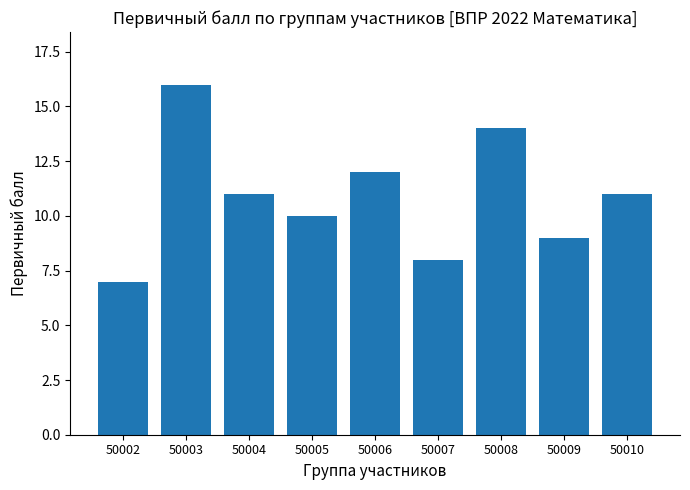

What is the change in value from 50004 to 50008?

+3